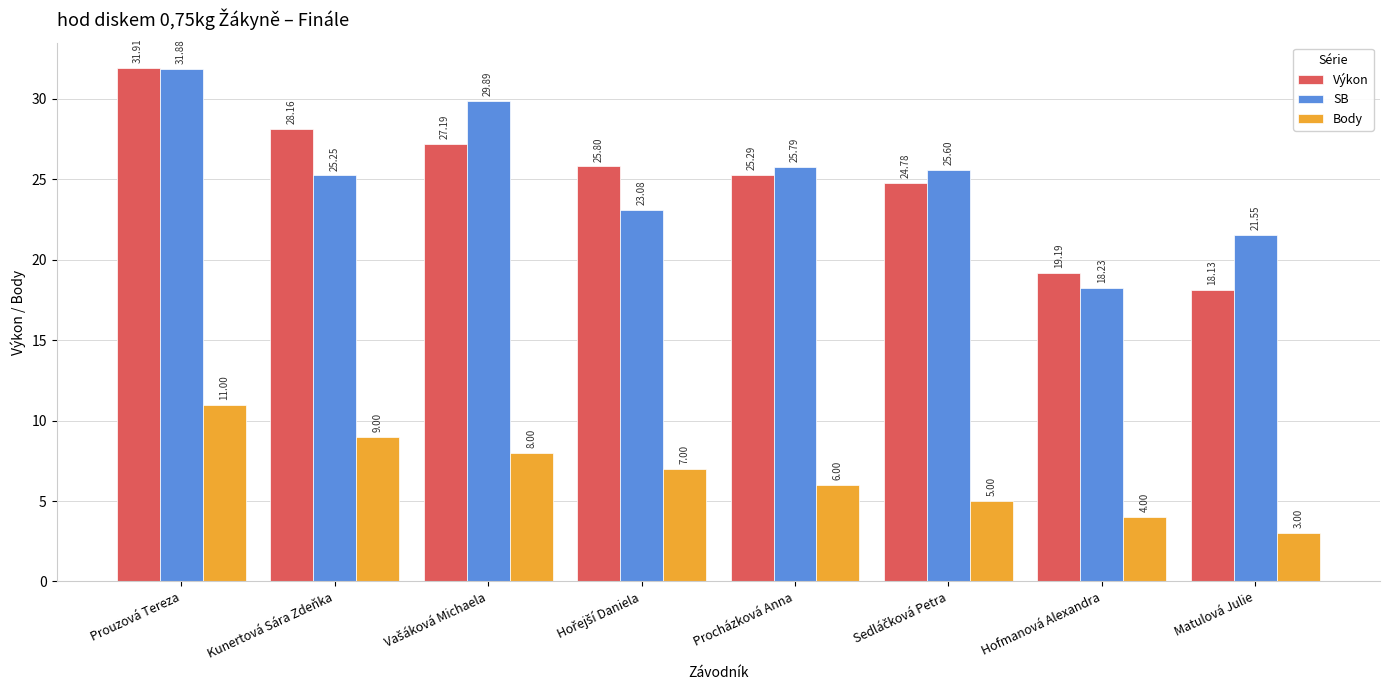

Is the value of SB at Hofmanová Alexandra greater than the value of Výkon at Matulová Julie?

Yes